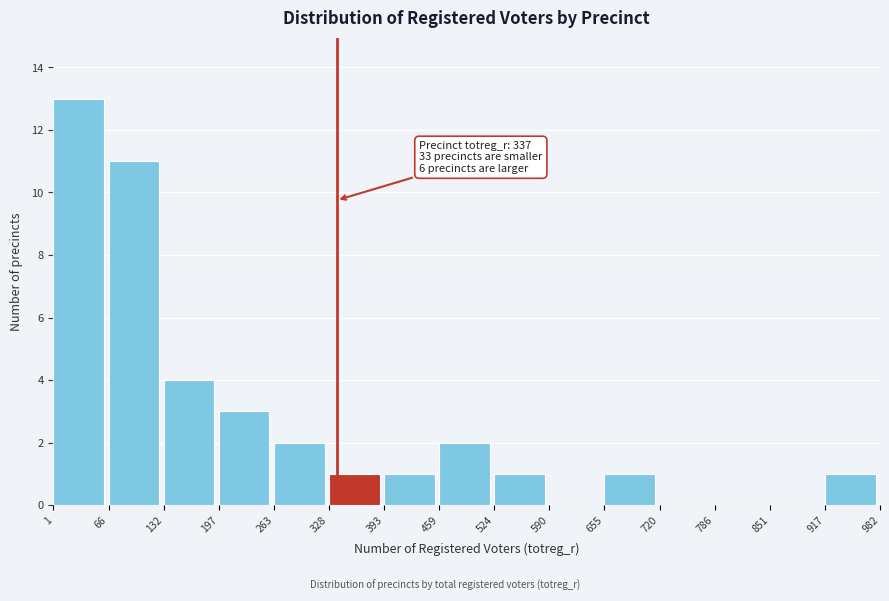

Over which range of the x-axis is the bar tallest?

1 to 66